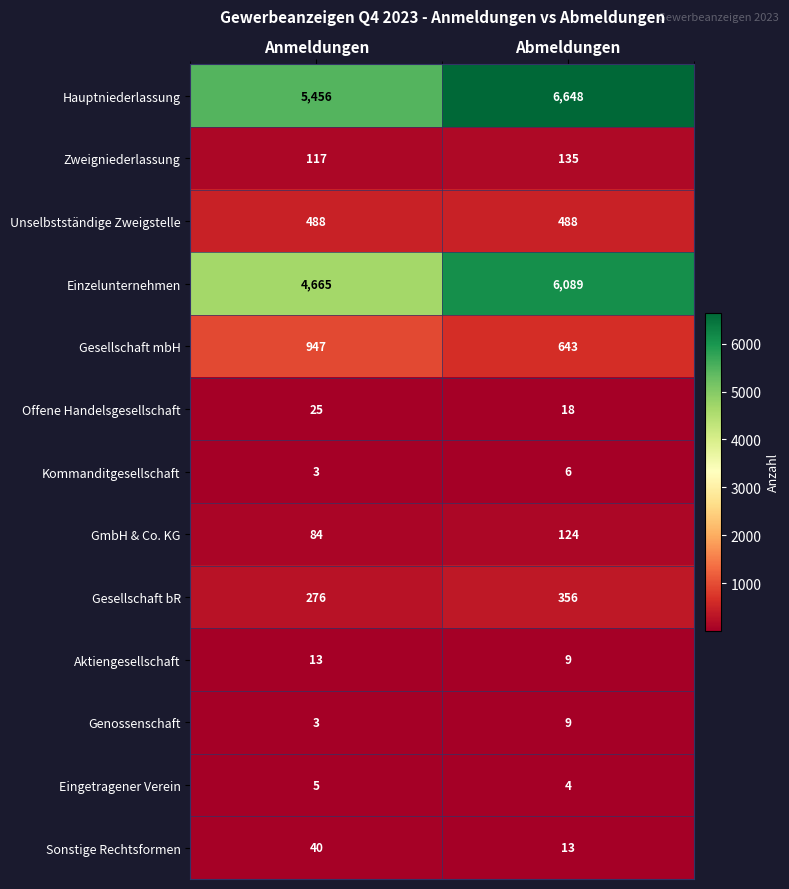

What value does the Offene Handelsgesellschaft series have at Abmeldungen?

18